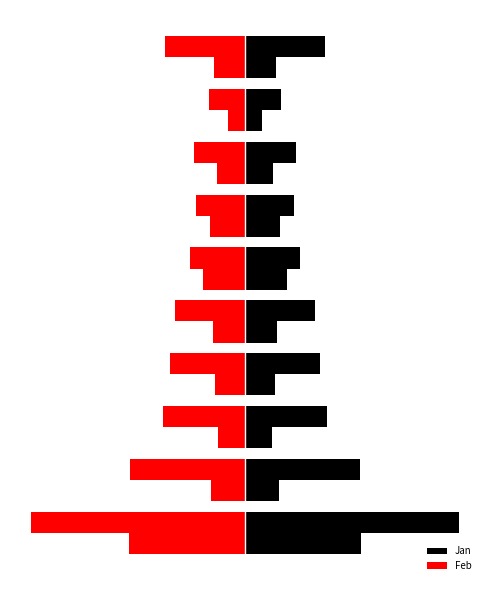

How many series are shown in this chart?

2